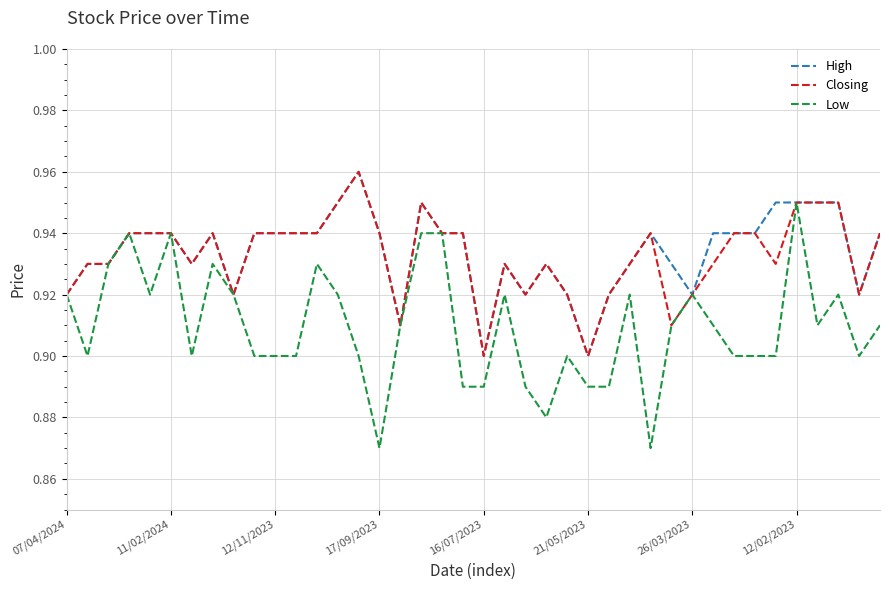

What is the difference between the maximum and minimum values in the Closing series?

0.1